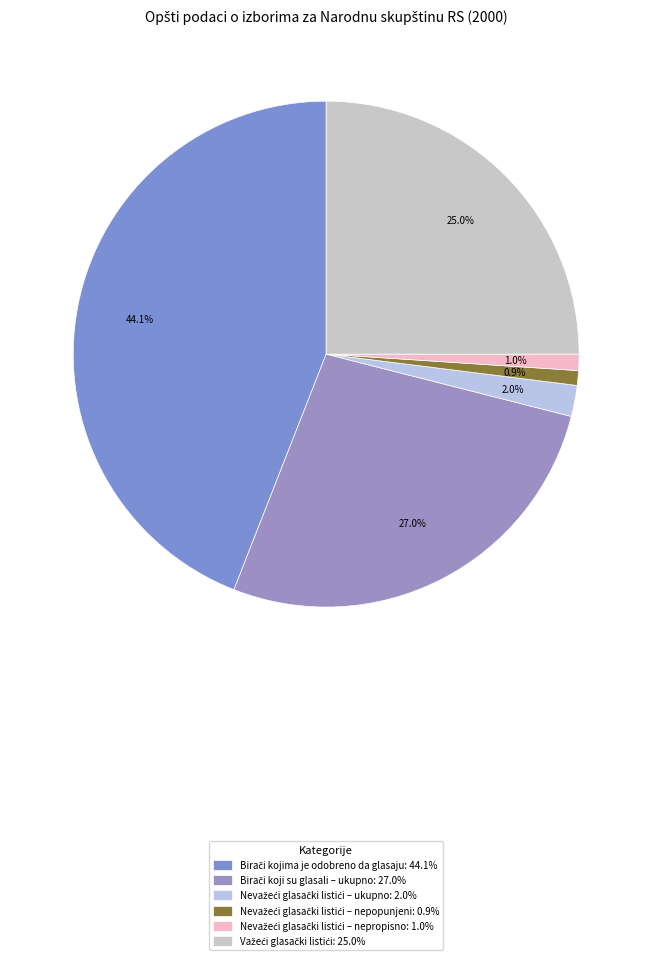

Rank the categories by value from highest to lowest.

Birači kojima je odobreno da glasaju, Birači koji su glasali – ukupno, Važeći glasački listići, Nevažeći glasački listići – ukupno, Nevažeći glasački listići – nepropisno, Nevažeći glasački listići – nepopunjeni